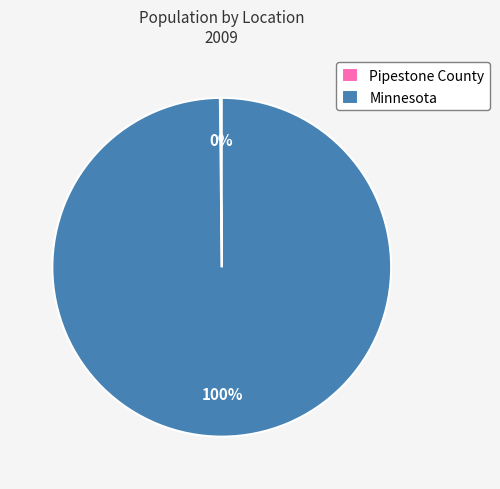

Which category accounts for the majority?

Minnesota